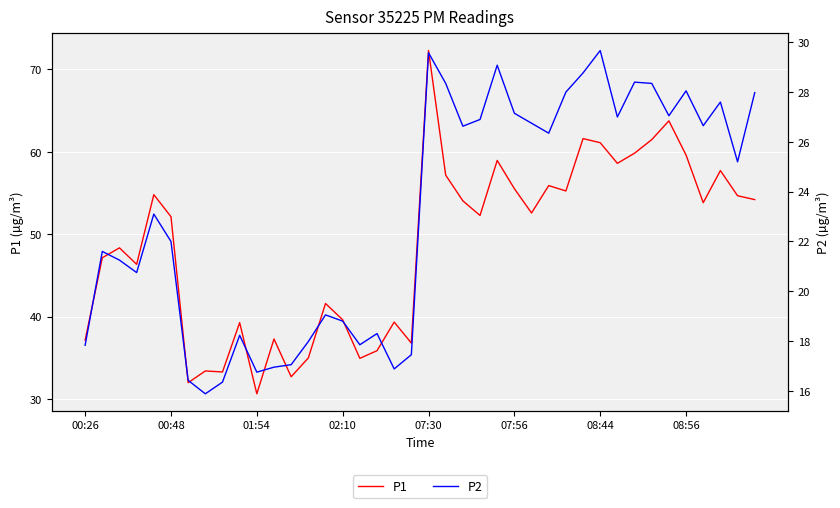

What is the approximate value of P2 at 19?

17.4